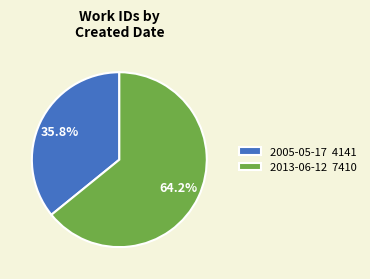

How many segments does this pie chart have?

2